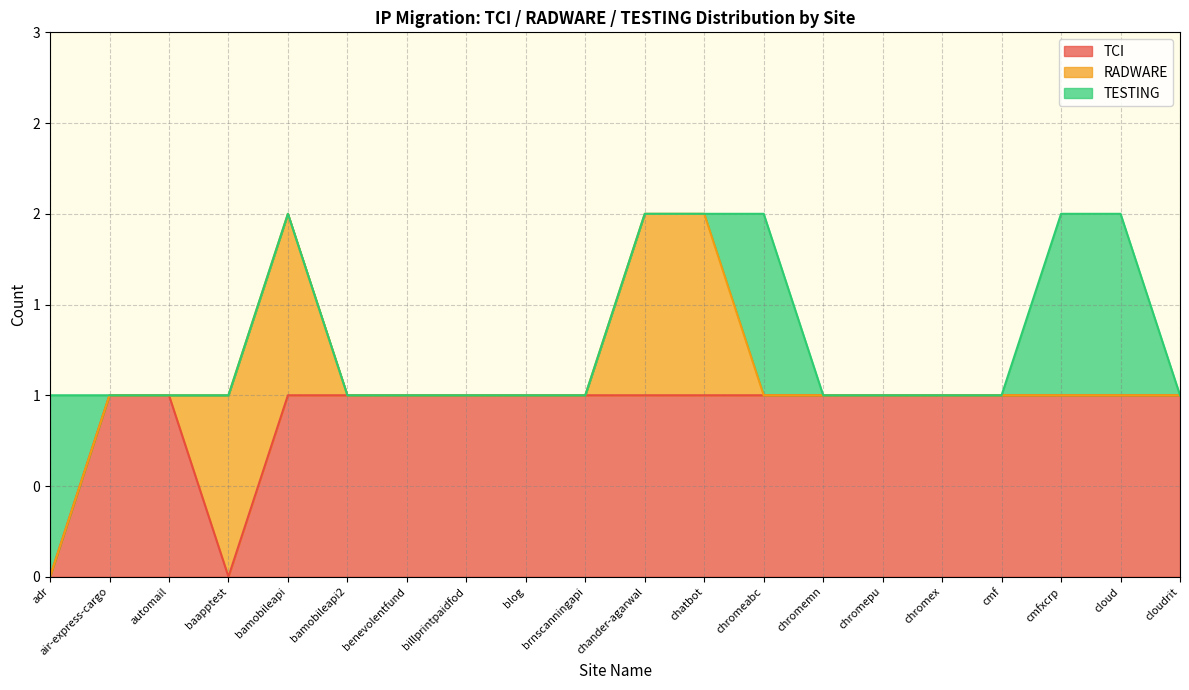

Rank the categories by RADWARE value from highest to lowest.

baapptest, bamobileapi, chander-agarwal, chatbot, adr, air-express-cargo, automail, bamobileapi2, benevolentfund, billprintpaidfod, blog, brnscanningapi, chromeabc, chromemn, chromepu, chromex, cmf, cmfxcrp, cloud, cloudrit